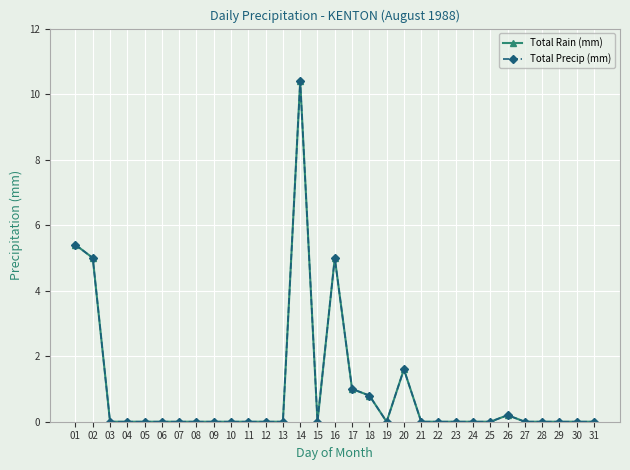

Does the chart display data point markers on the line(s)?

Yes